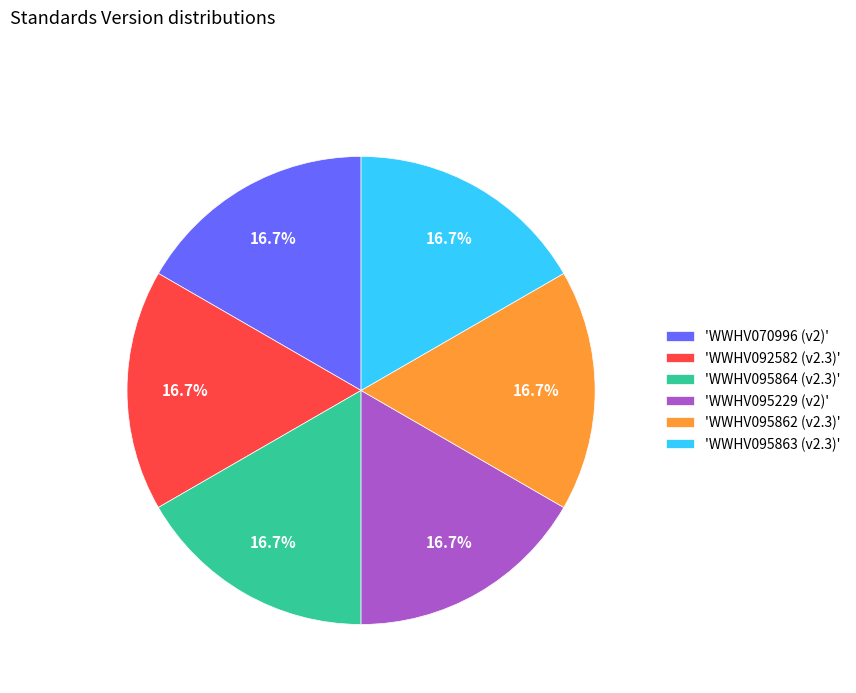

What percentage do 'WWHV095862 (v2.3)' and 'WWHV095864 (v2.3)' together represent?

33.3%